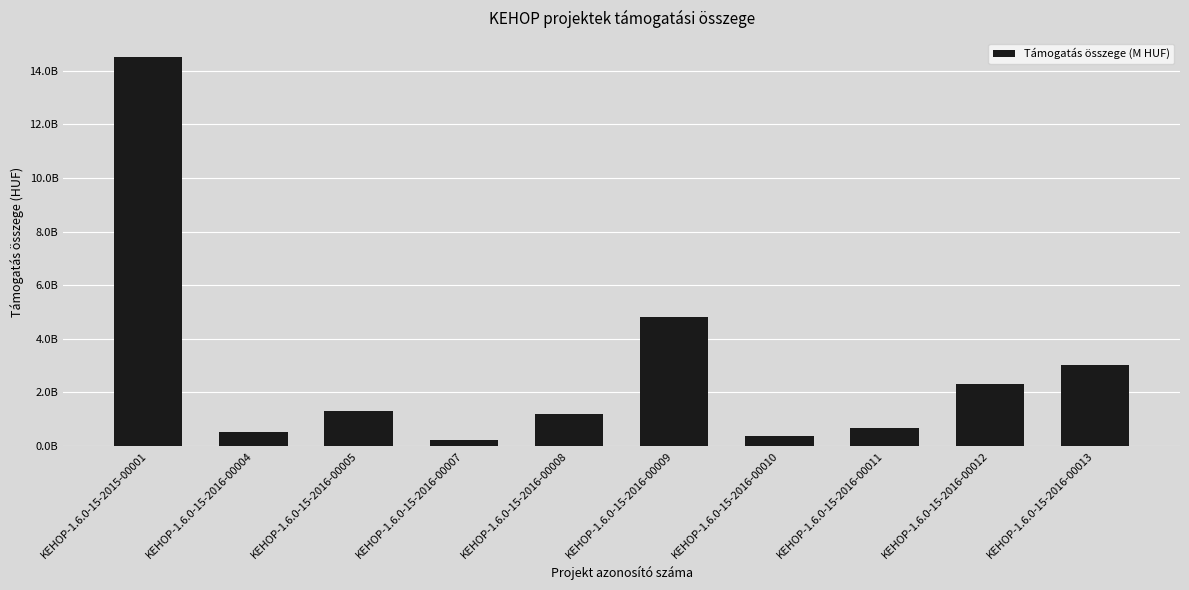

List the labels in order of value, smallest first.

KEHOP-1.6.0-15-2016-00007, KEHOP-1.6.0-15-2016-00010, KEHOP-1.6.0-15-2016-00004, KEHOP-1.6.0-15-2016-00011, KEHOP-1.6.0-15-2016-00008, KEHOP-1.6.0-15-2016-00005, KEHOP-1.6.0-15-2016-00012, KEHOP-1.6.0-15-2016-00013, KEHOP-1.6.0-15-2016-00009, KEHOP-1.6.0-15-2015-00001